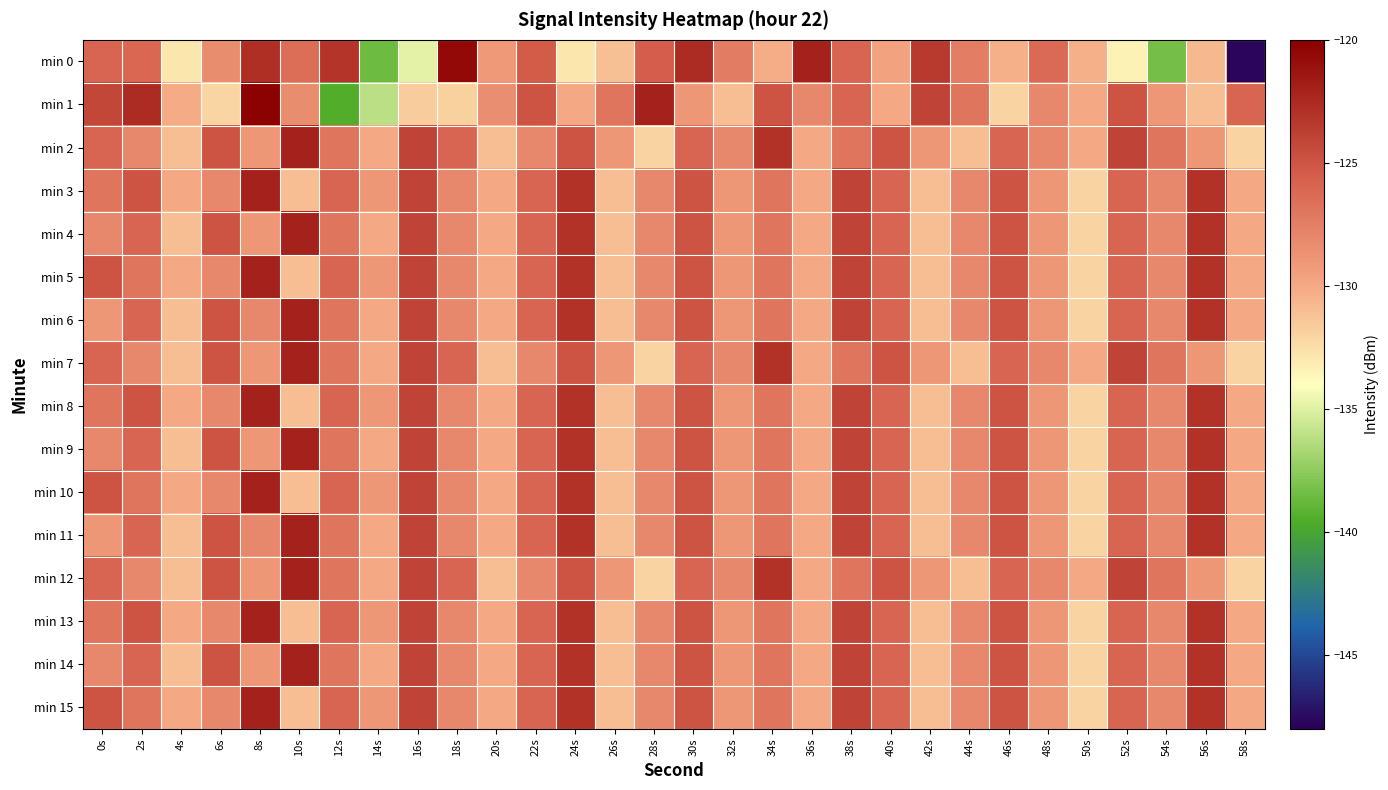

What is the total value across all series at 34s?

-2021.2